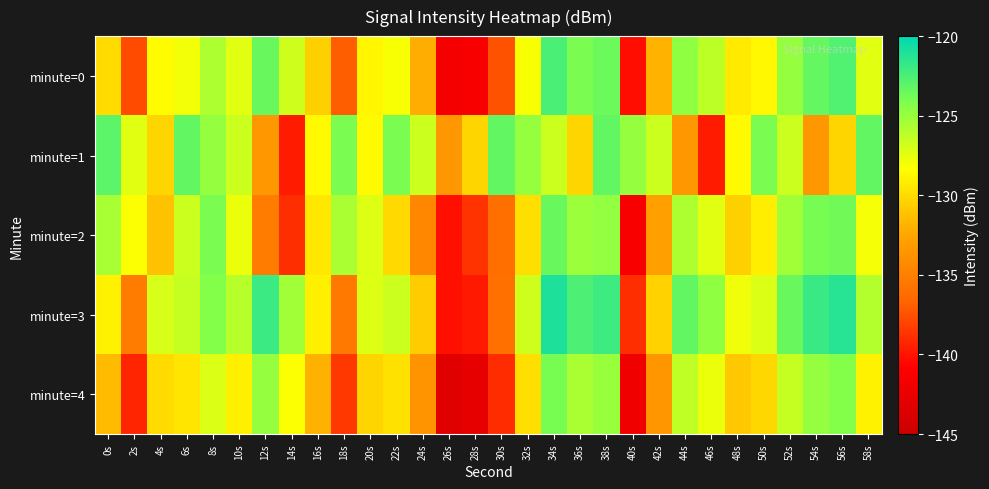

Reading left to right, what are all the values shown in this chart?

minute=0: 0s=-130.0	2s=-137.8	4s=-128.5	6s=-128.0	8s=-125.7	10s=-127.4	12s=-123.4	14s=-126.7	16s=-130.5	18s=-137.0	20s=-128.8	22s=-128.1	24s=-132.1	26s=-141.6	28s=-141.3	30s=-137.4	32s=-128.2	34s=-122.4	36s=-124.0	38s=-123.5	40s=-140.3	42s=-131.8	44s=-124.7	46s=-126.2	48s=-129.3	50s=-128.6	52s=-124.9	54s=-123.3	56s=-122.7	58s=-127.4
minute=1: 0s=-123.1	2s=-127.4	4s=-130.3	6s=-123.3	8s=-124.9	10s=-126.7	12s=-133.5	14s=-139.6	16s=-128.5	18s=-124.1	20s=-128.5	22s=-124.1	24s=-126.7	26s=-133.5	28s=-130.3	30s=-123.3	32s=-124.9	34s=-126.7	36s=-130.3	38s=-123.3	40s=-124.9	42s=-126.7	44s=-133.5	46s=-139.6	48s=-128.5	50s=-124.1	52s=-126.7	54s=-133.5	56s=-130.3	58s=-123.3
minute=2: 0s=-125.5	2s=-128.3	4s=-131.2	6s=-126.7	8s=-124.1	10s=-127.8	12s=-135.2	14s=-138.9	16s=-129.4	18s=-125.6	20s=-127.3	22s=-130.1	24s=-134.5	26s=-140.2	28s=-138.7	30s=-136.1	32s=-129.8	34s=-123.5	36s=-125.1	38s=-124.8	40s=-141.3	42s=-132.9	44s=-125.7	46s=-127.4	48s=-130.5	50s=-129.1	52s=-125.3	54s=-124.0	56s=-123.8	58s=-128.1
minute=3: 0s=-128.9	2s=-135.2	4s=-127.1	6s=-126.5	8s=-124.3	10s=-126.0	12s=-122.0	14s=-125.3	16s=-129.0	18s=-135.5	20s=-127.3	22s=-126.7	24s=-130.7	26s=-140.2	28s=-139.8	30s=-136.0	32s=-126.8	34s=-121.0	36s=-122.6	38s=-122.1	40s=-138.9	42s=-130.4	44s=-123.3	46s=-124.7	48s=-127.9	50s=-127.2	52s=-123.5	54s=-121.9	56s=-121.3	58s=-125.9
minute=4: 0s=-131.5	2s=-139.3	4s=-130.0	6s=-129.5	8s=-127.2	10s=-129.0	12s=-124.9	14s=-128.3	16s=-132.0	18s=-138.5	20s=-130.3	22s=-129.7	24s=-133.7	26s=-143.2	28s=-142.8	30s=-139.0	32s=-129.8	34s=-124.0	36s=-125.6	38s=-125.0	40s=-141.9	42s=-133.5	44s=-126.3	46s=-127.8	48s=-130.9	50s=-130.2	52s=-126.5	54s=-124.9	56s=-124.3	58s=-128.9